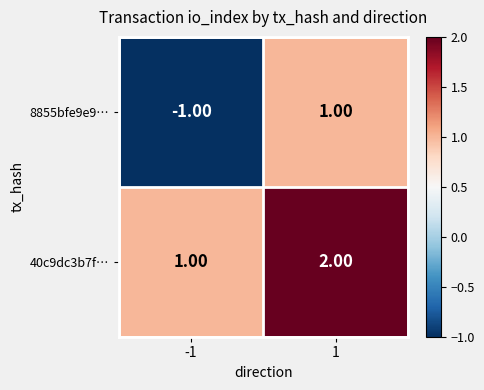

What is the difference between the highest and lowest values at 1?

1